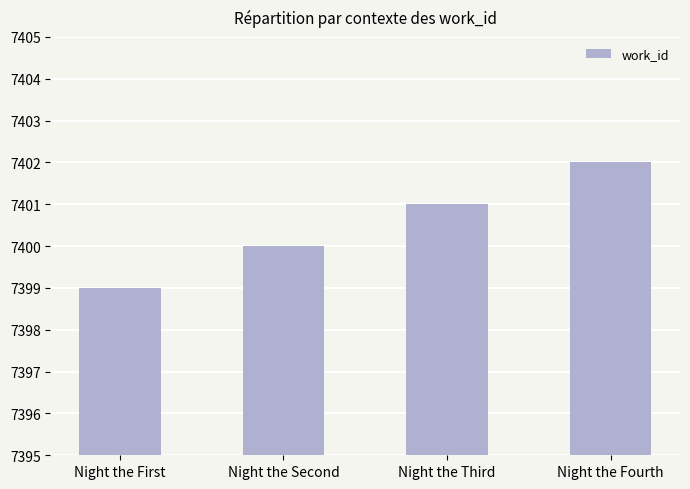

At which label is the value closest to 7400?

Night the Second